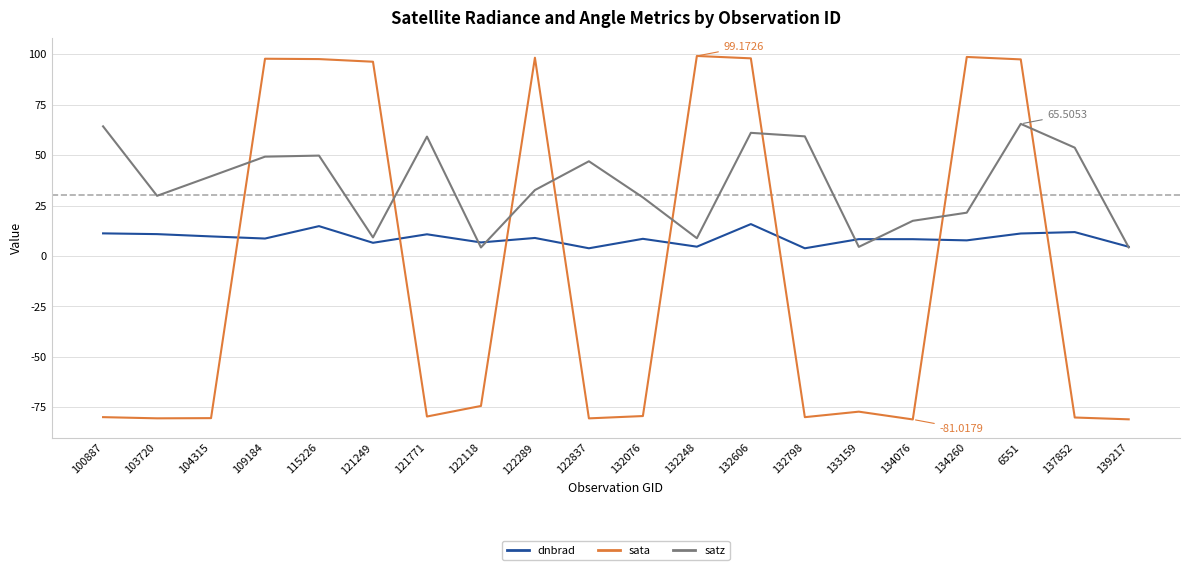

At 115226, list the series in order from smallest to largest.

dnbrad, satz, sata